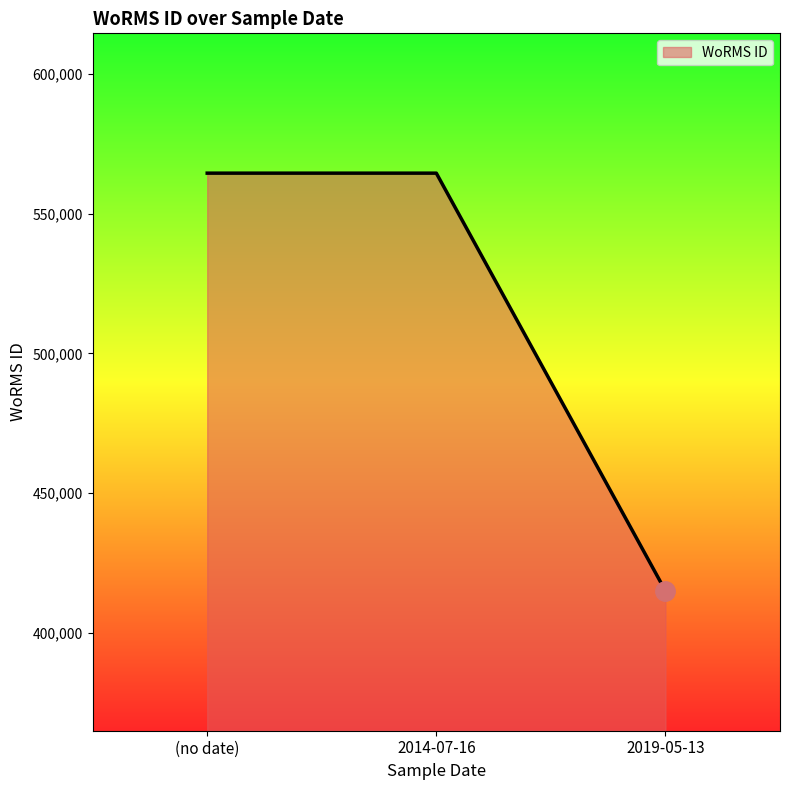

Is it true that the value at 2014-07-16 is 564479?

True